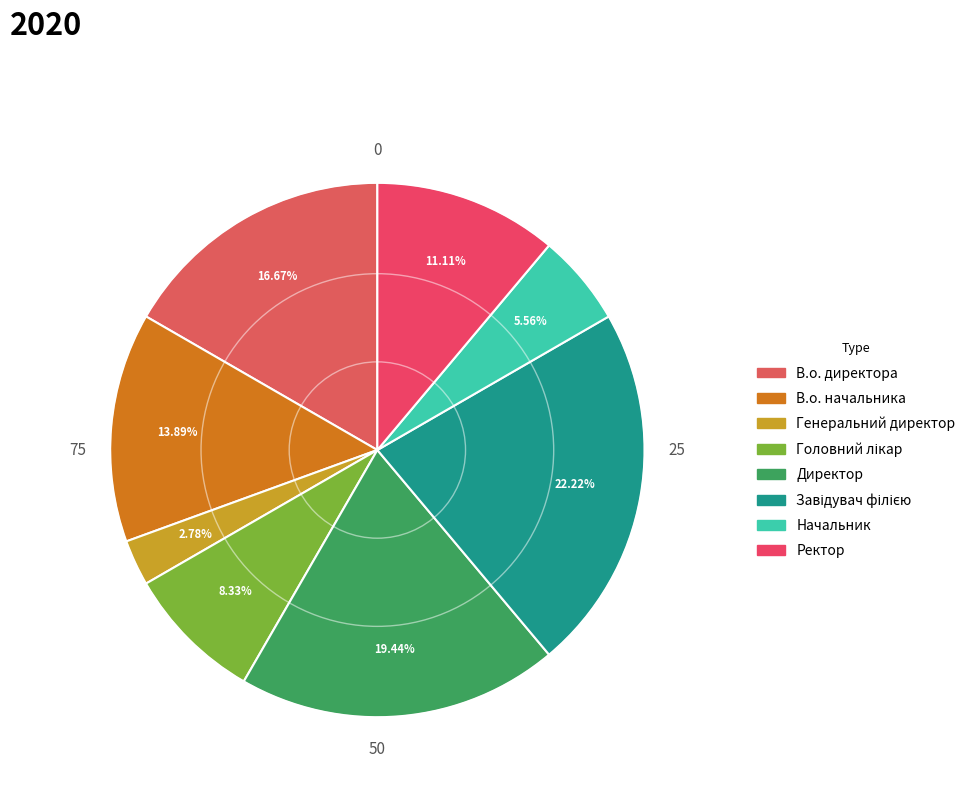

How many slices are in this pie chart?

8